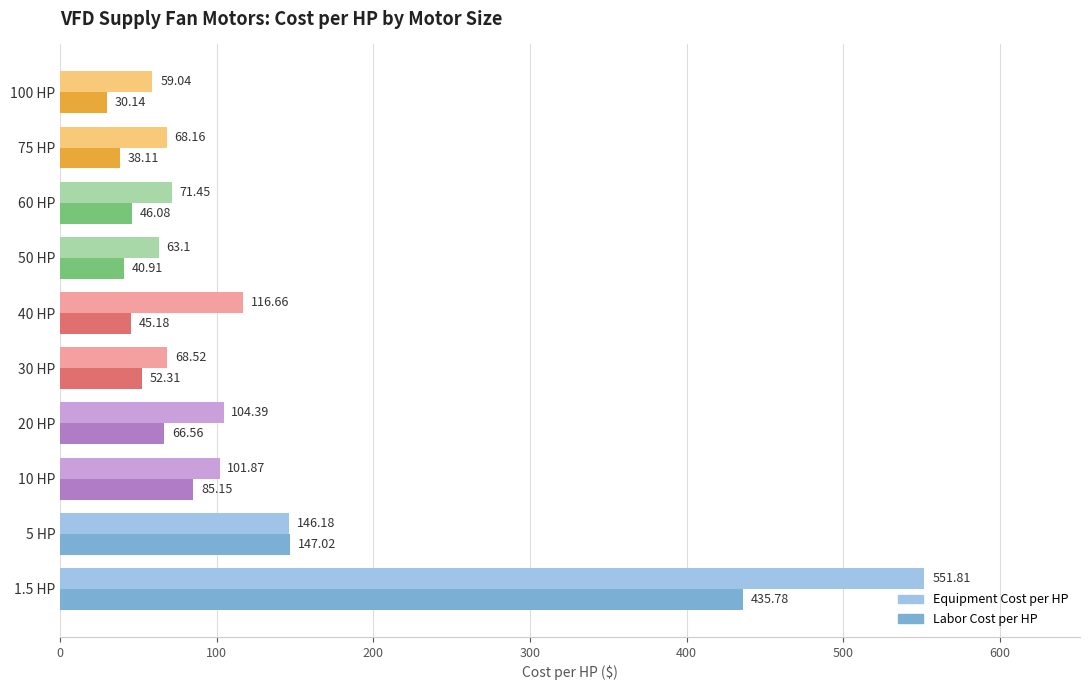

Which series has the largest range (max minus min)?

Equipment Cost per HP